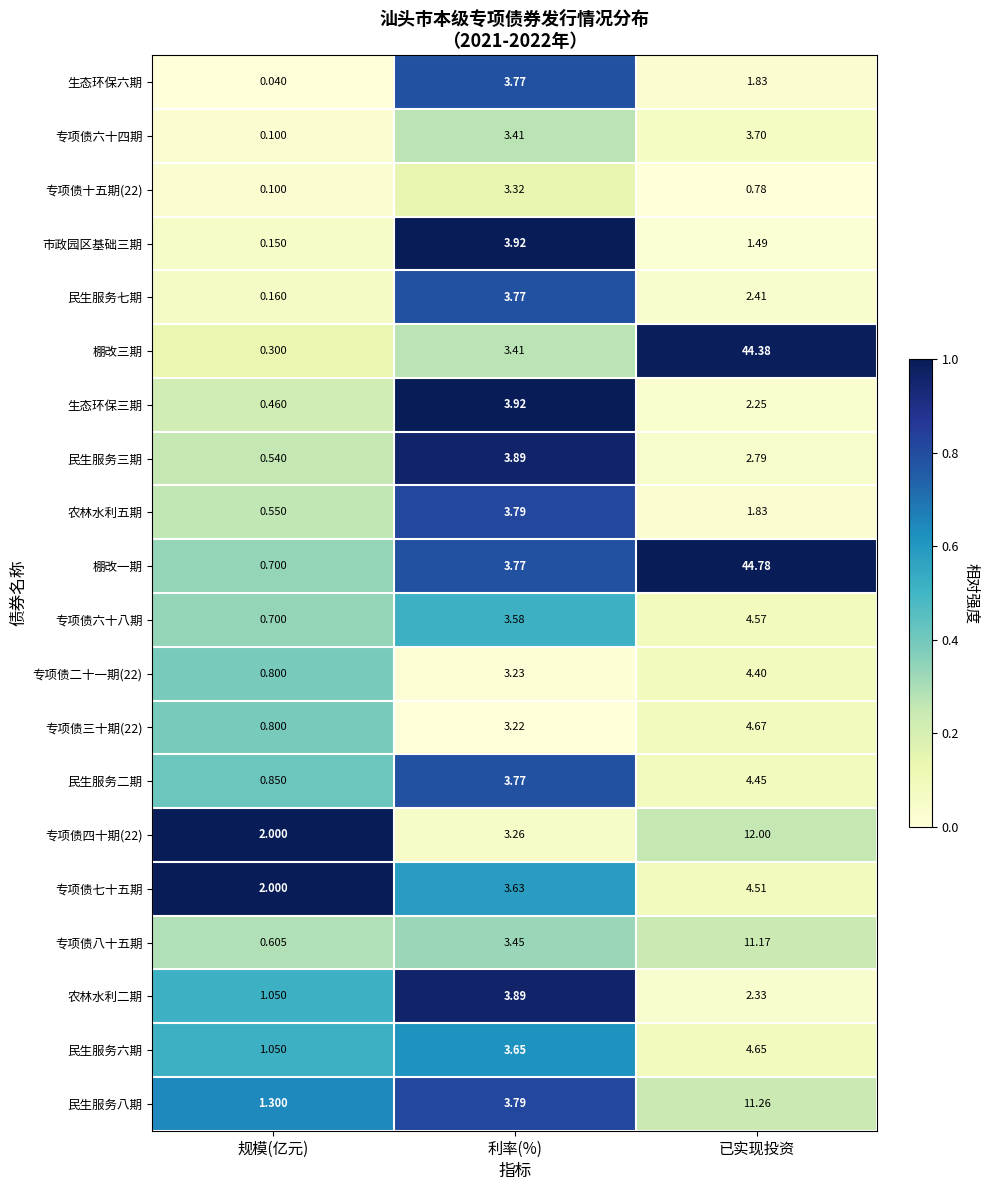

List the labels in order of 市政园区基础三期 value, smallest first.

规模(亿元), 已实现投资, 利率(%)